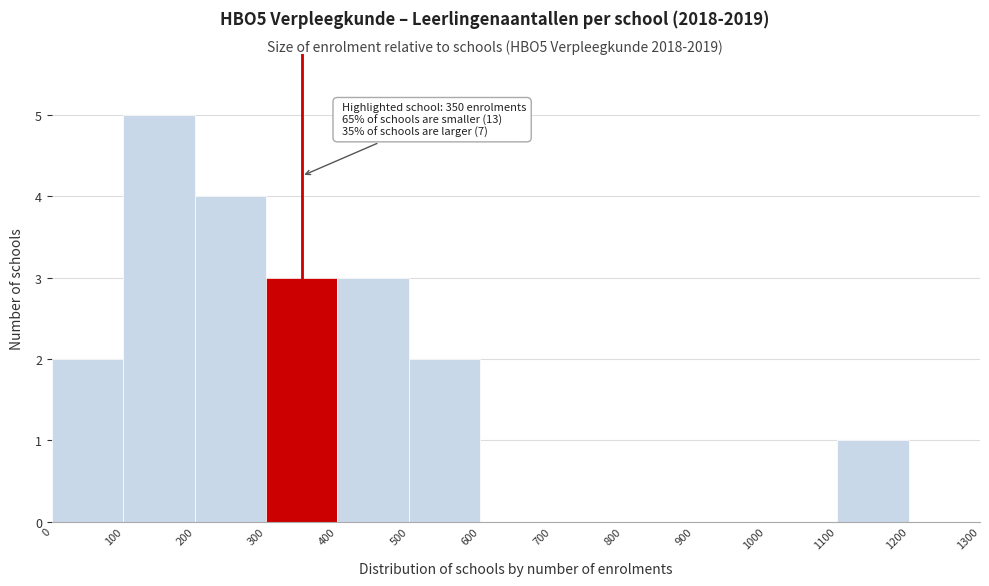

Which range on the x-axis has the tallest bar?

100 to 200